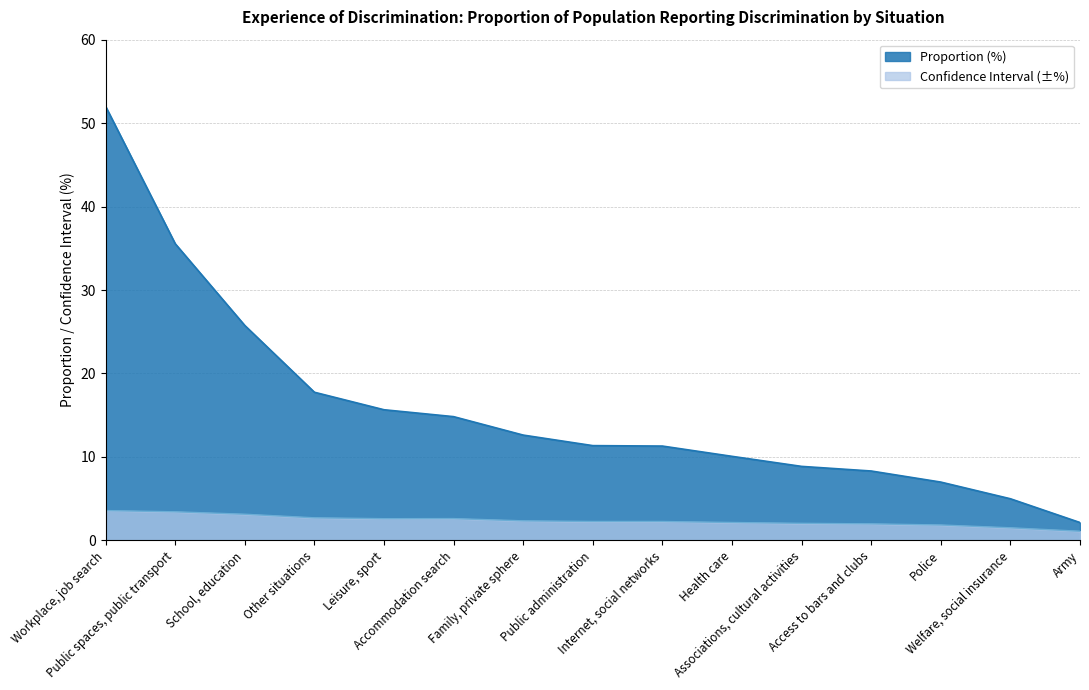

Does the chart display data point markers on the line(s)?

No